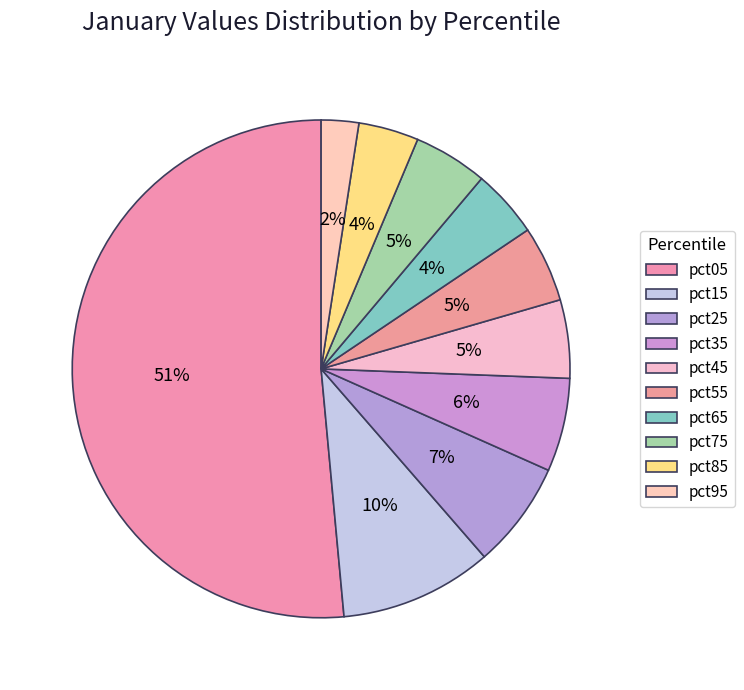

Count the number of slices in the pie.

10